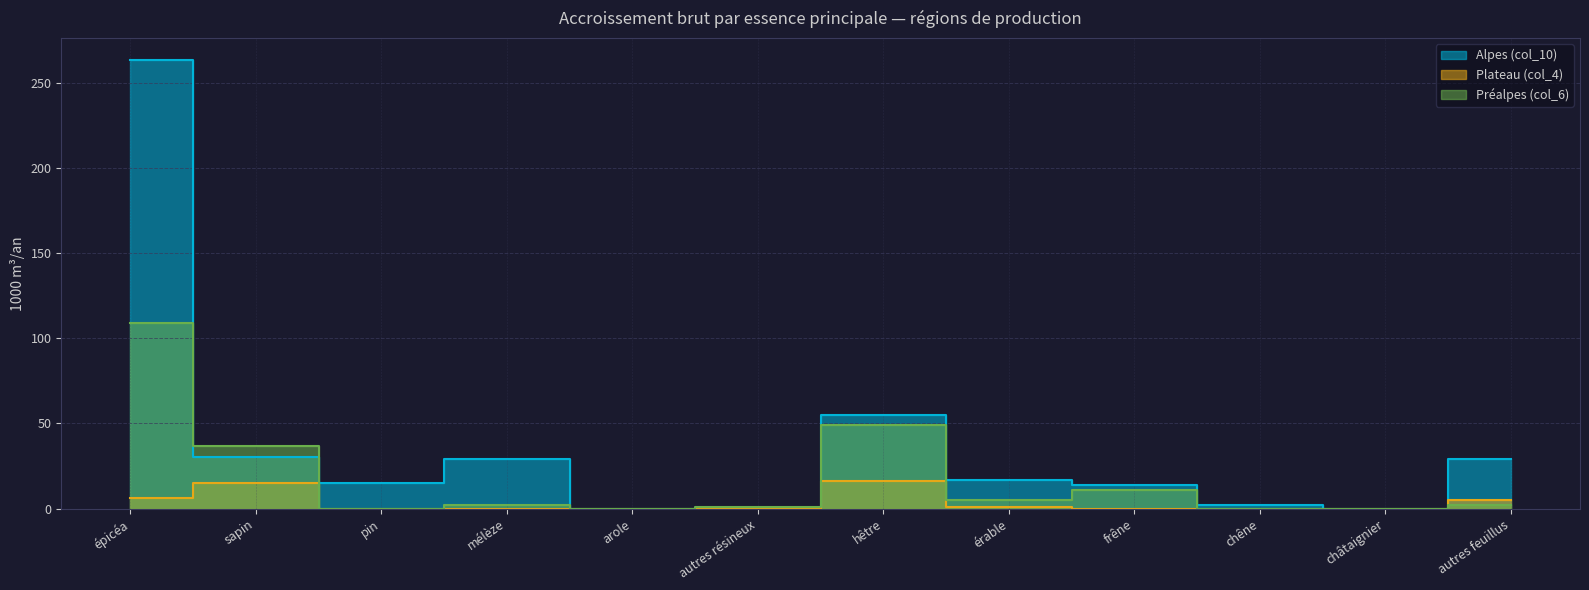

Which series has the widest spread of values?

Alpes (col_10)